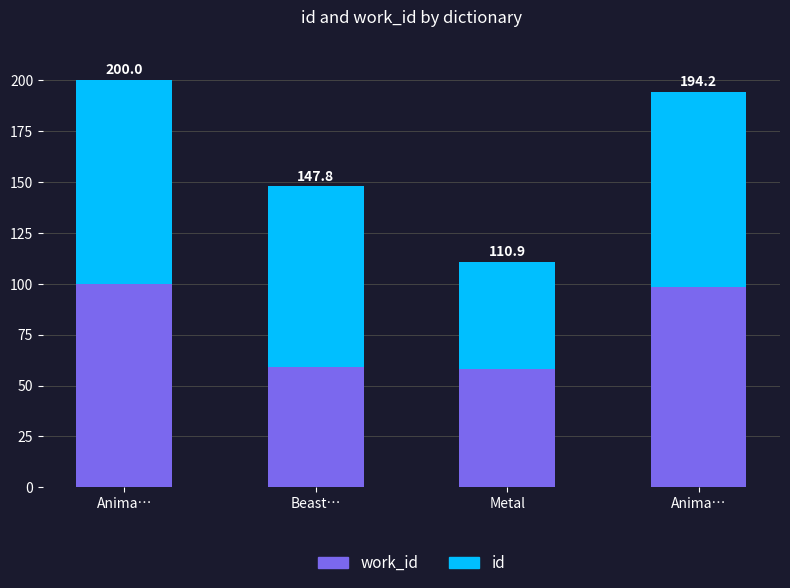

What are all the series names shown in the legend?

work_id, id